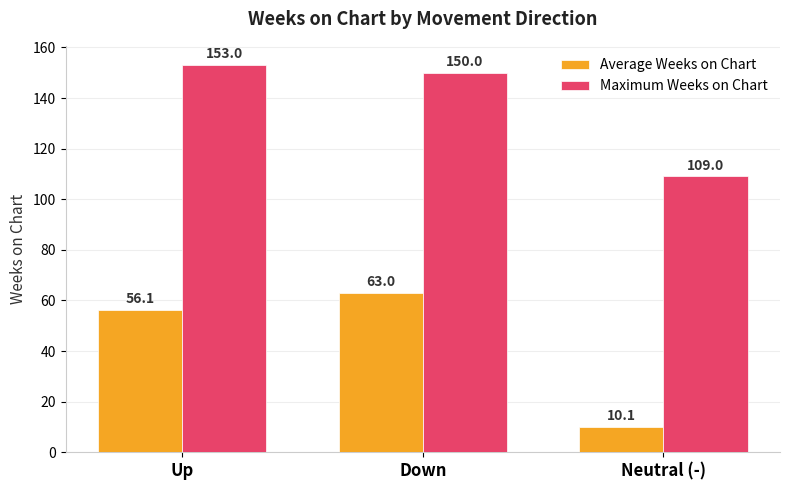

Reading left to right, transcribe all the data shown in this chart.

Average Weeks on Chart: Up=56.1	Down=63.0	Neutral (-)=10.1
Maximum Weeks on Chart: Up=153.0	Down=150.0	Neutral (-)=109.0